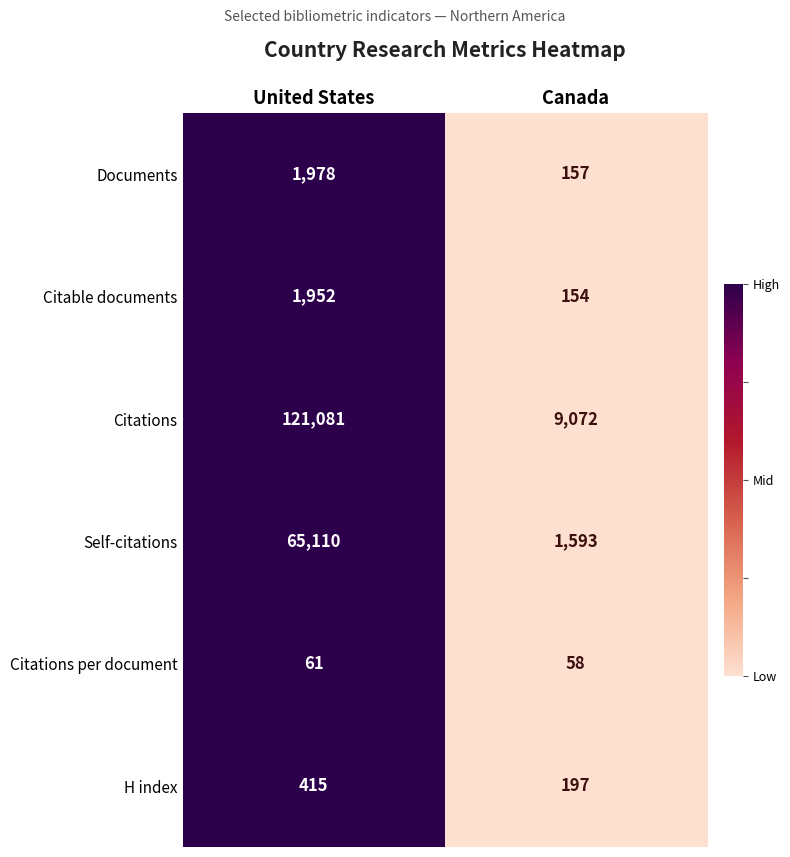

At which category does the chart reach its minimum across all series?

Canada